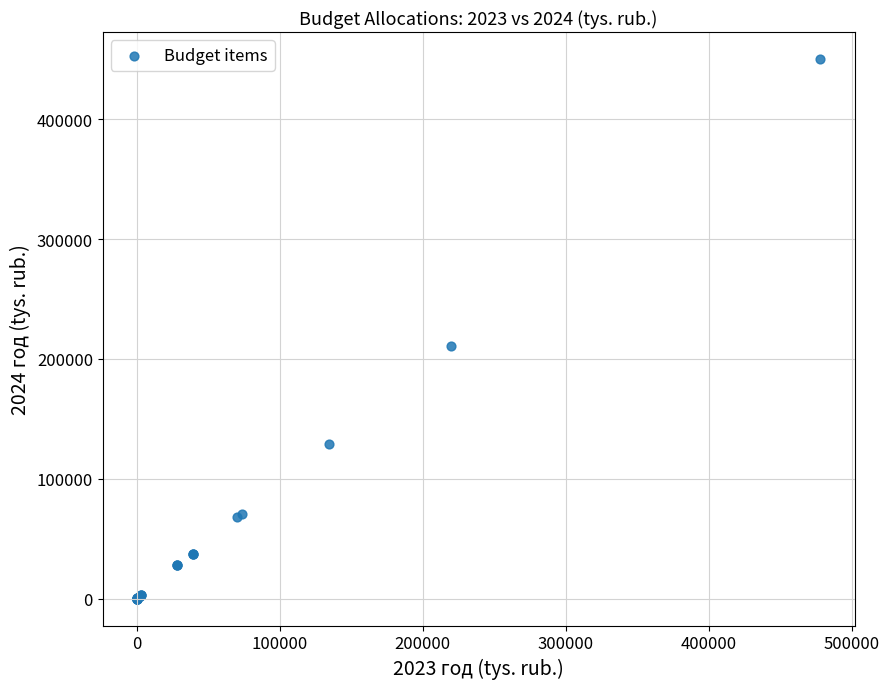

What Y value in the scatter plot is closest to 225096?

211047.0